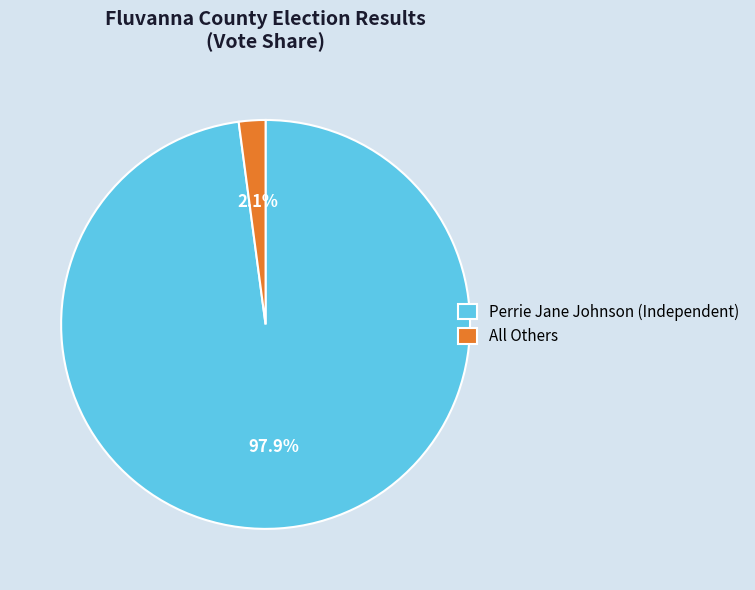

To the nearest percent, what is the difference between the largest and smallest slice percentages?

96%